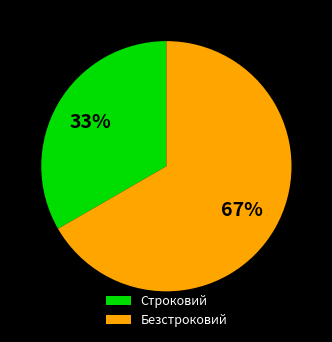

Which slice is the smallest?

Строковий